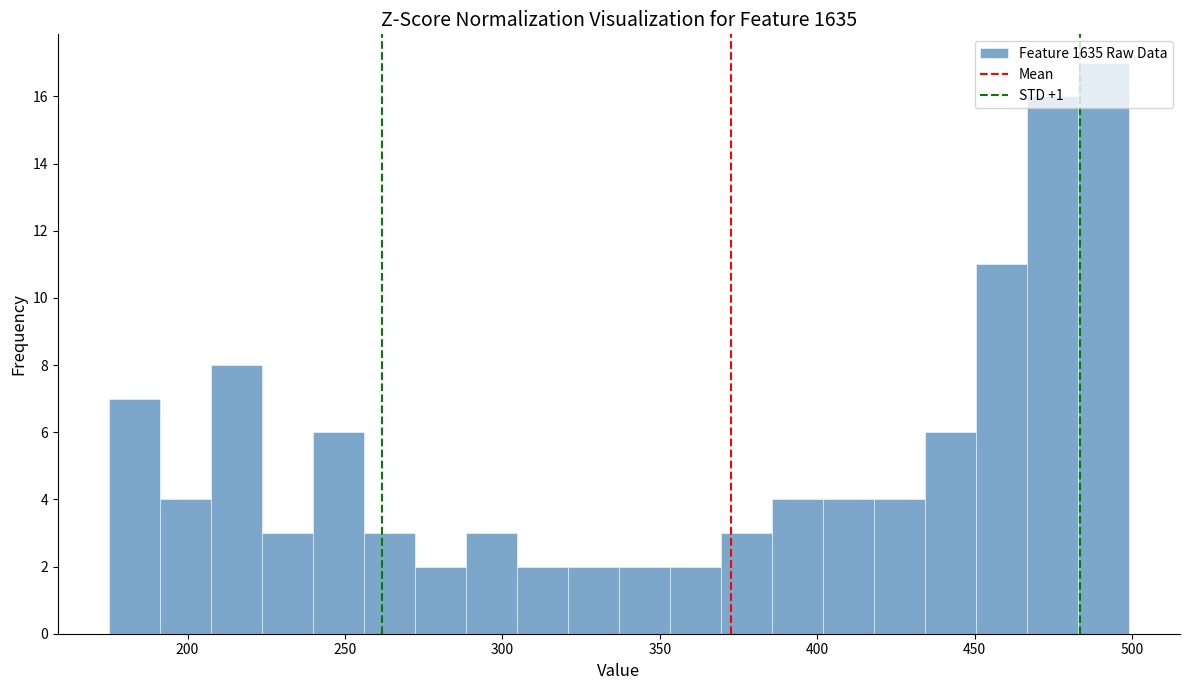

Around what value on the x-axis is the tallest bar? Give the approximate position of its centre, as read against the axis.

490